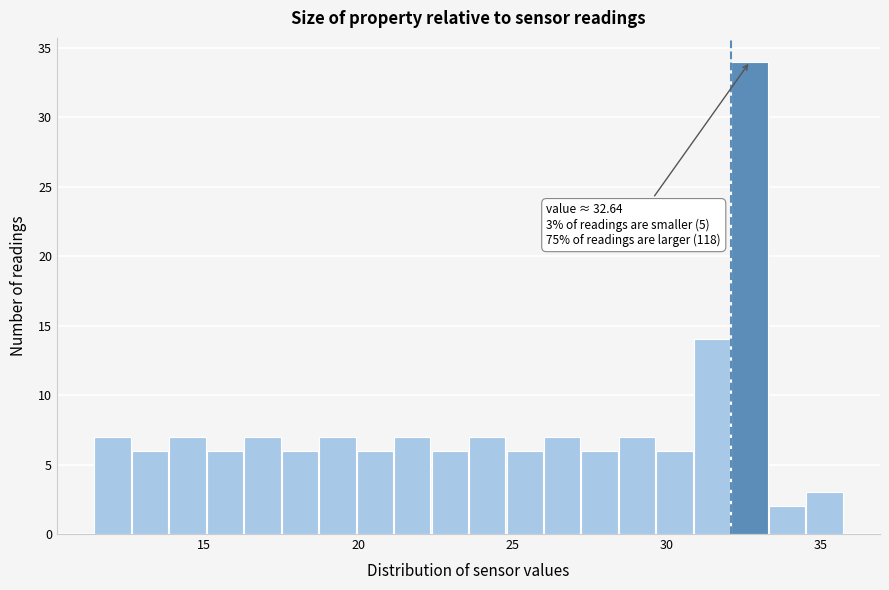

Read against the x-axis, roughly where is the centre of the tallest bar?

32.5